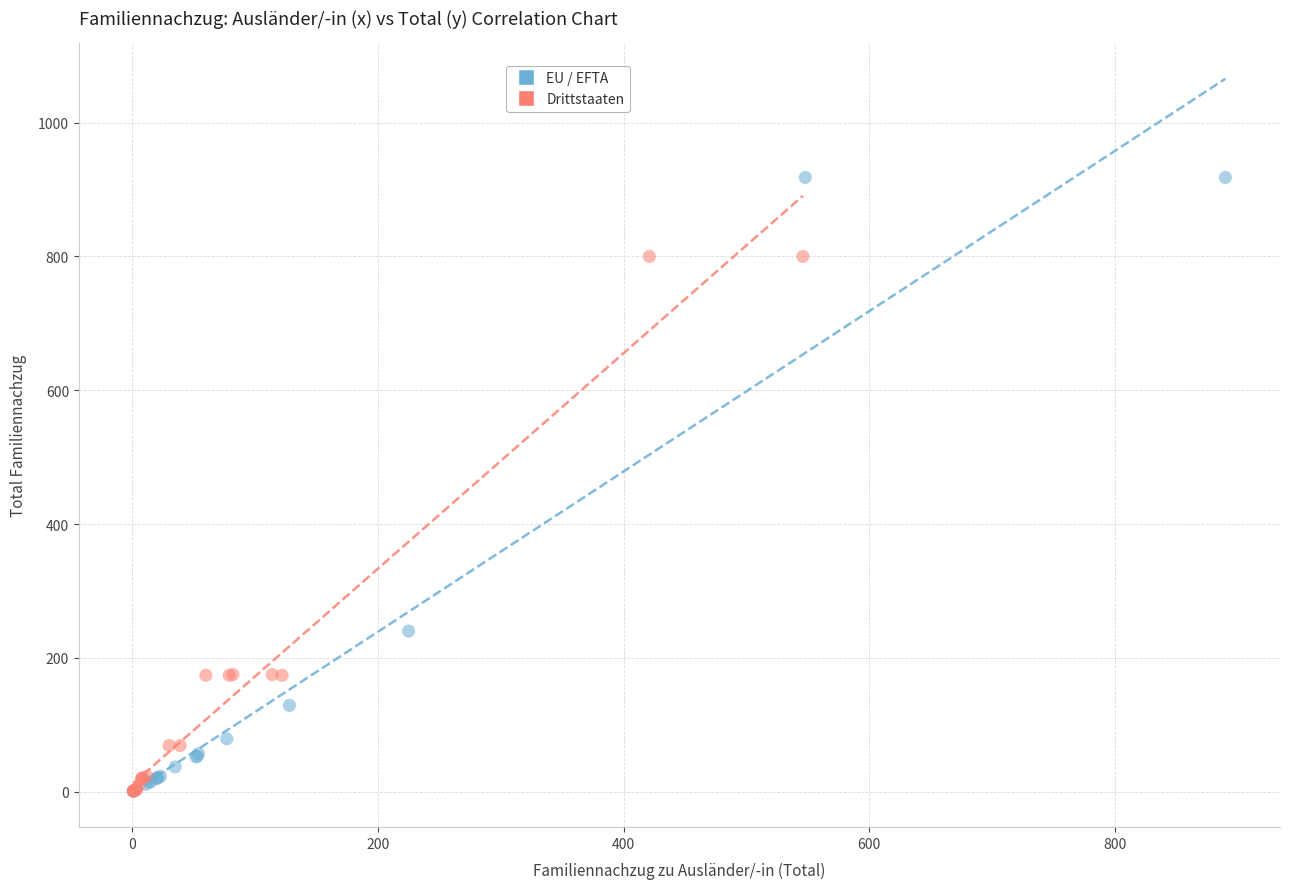

Which series contains the highest Y value?

EU / EFTA